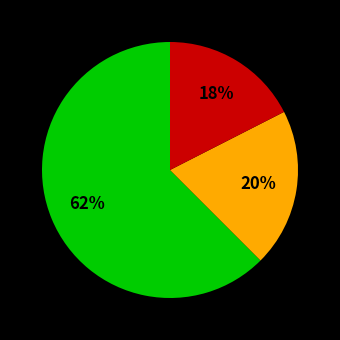

Count the number of slices in the pie.

3